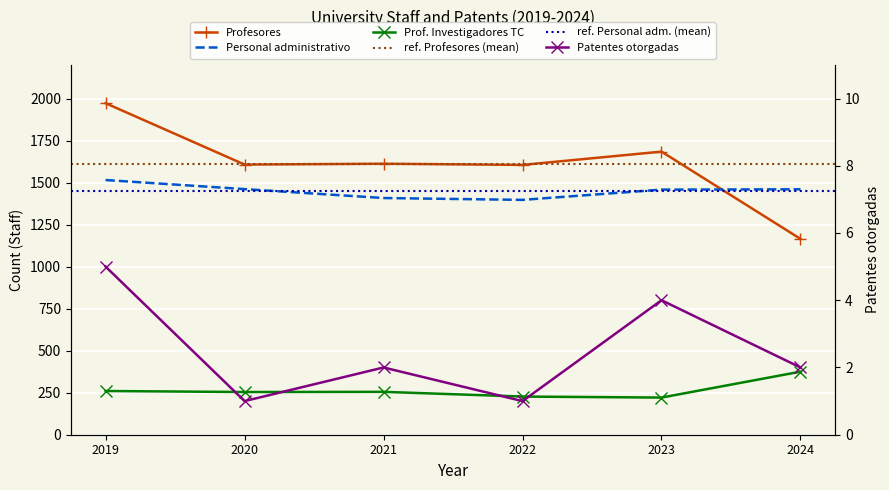

At which category does Profesores reach its first local valley?

2020